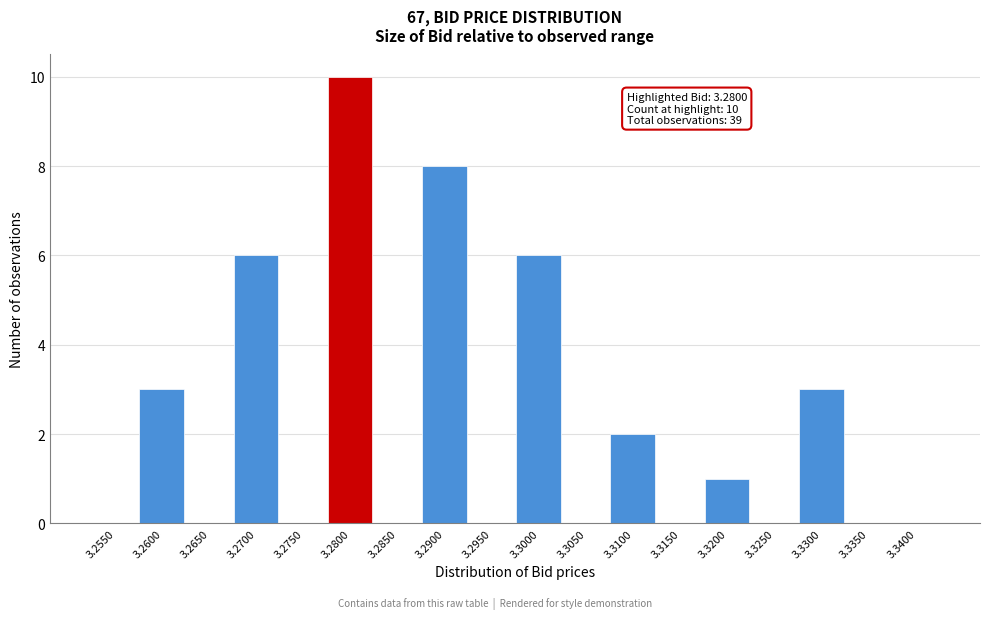

Reading right to left, extract all data points from this chart.

3.3400=0	3.3350=0	3.3300=3	3.3250=0	3.3200=1	3.3150=0	3.3100=2	3.3050=0	3.3000=6	3.2950=0	3.2900=8	3.2850=0	3.2800=10	3.2750=0	3.2700=6	3.2650=0	3.2600=3	3.2550=0